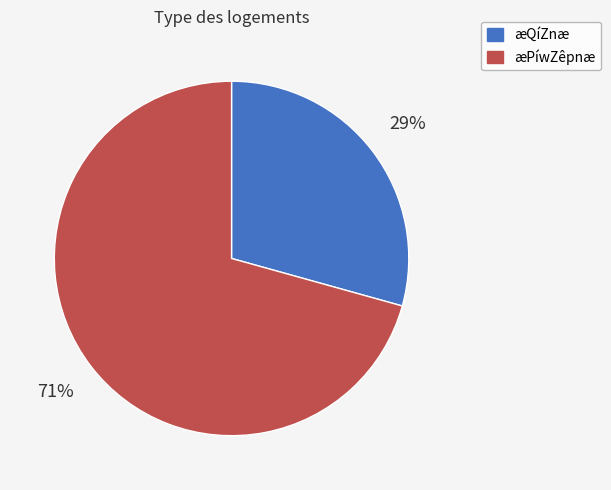

Combined, do æPíwZêpnæ and æQíZnæ account for over 50%?

Yes